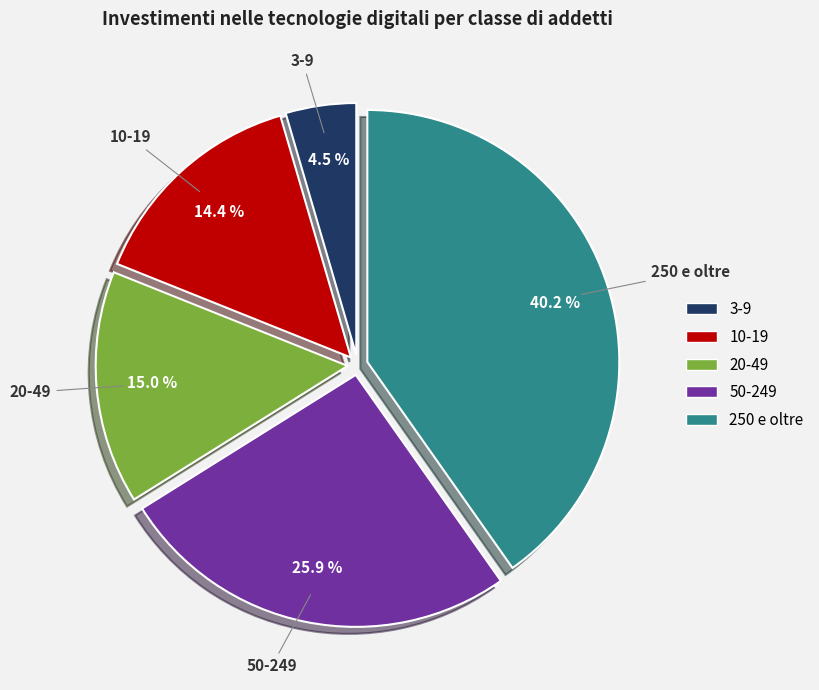

What percentage is the 50-249 slice, to the nearest percent?

26%